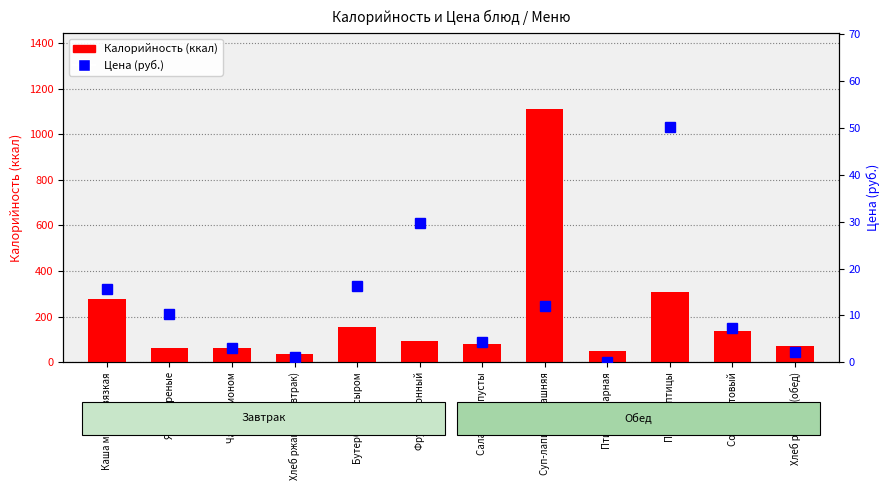

At how many categories does at least one series exceed 573?

1